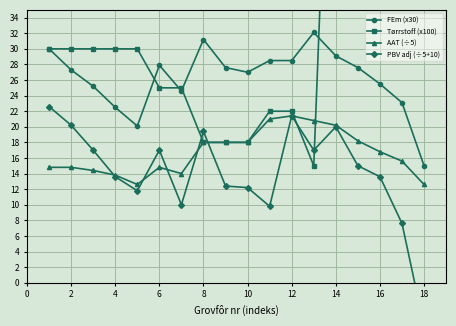

True or false: AAT (÷5) and FEm (x30) intersect in this chart.

False